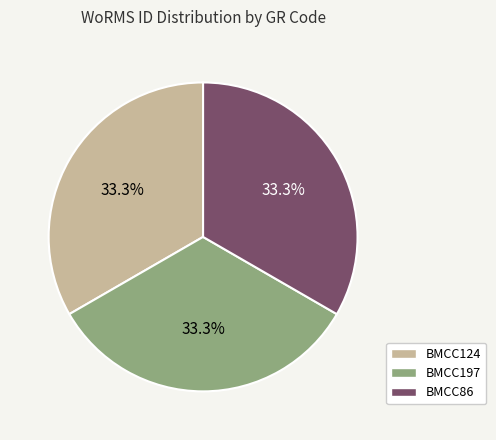

To the nearest percent, what portion does BMCC124 represent?

33%